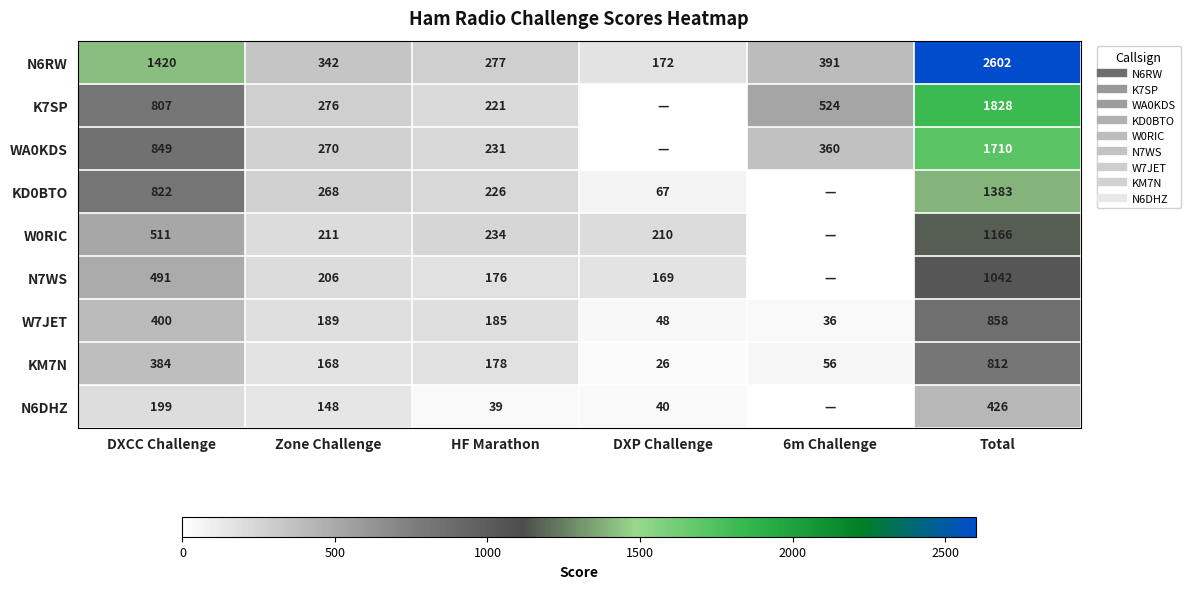

At which label does N7WS first exceed 206?

DXCC Challenge